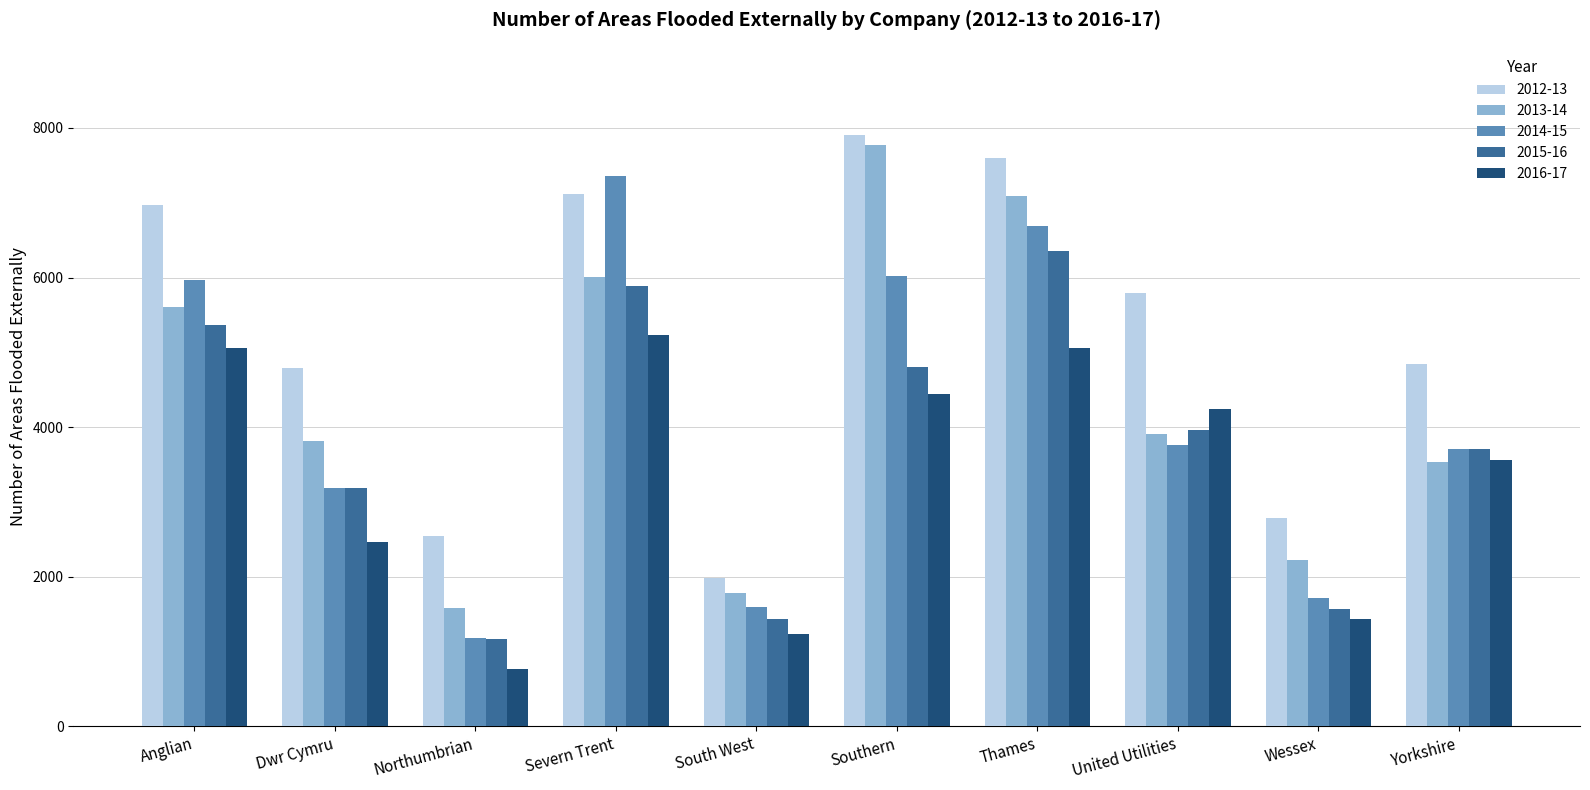

Is it true that 2015-16 equals 2065 at Yorkshire?

False